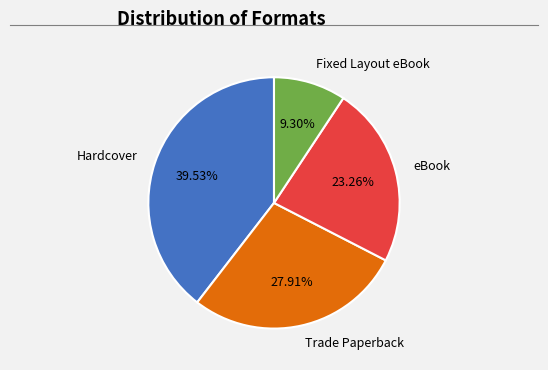

To the nearest percent, what is the difference between the largest and smallest slice percentages?

30%